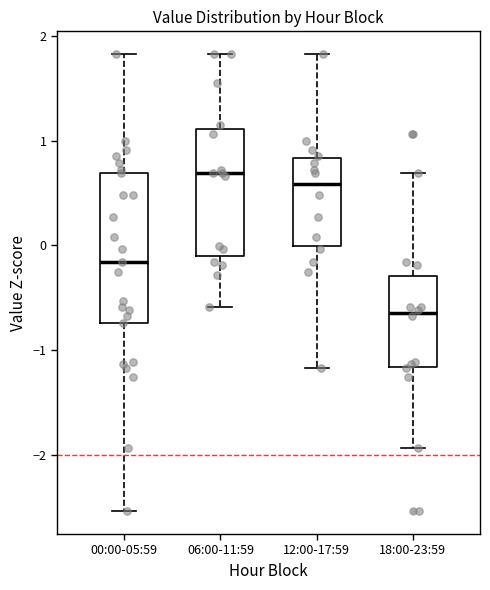

Where does the lower whisker of the box for 00:00-05:59 end on the y-axis? The values are not printed on the chart, so give them approximately, as read against the axis.

-2.5